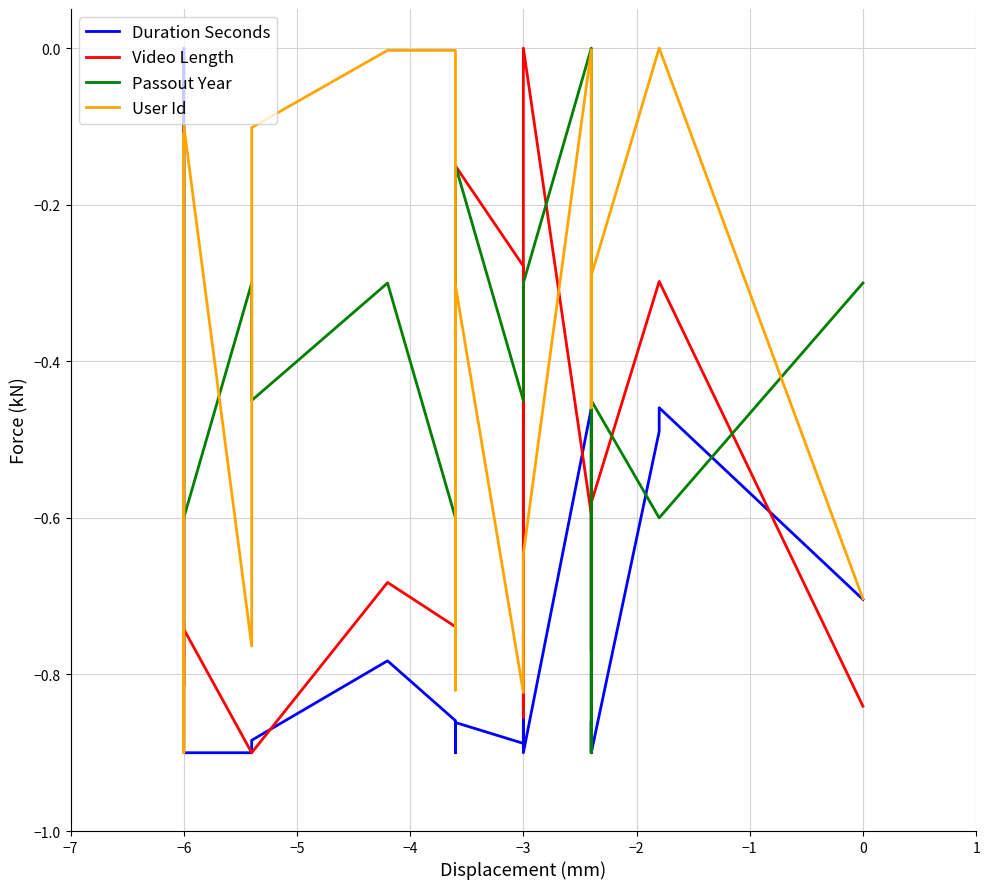

True or false: Duration Seconds has more than 0 points higher than both neighbors.

True